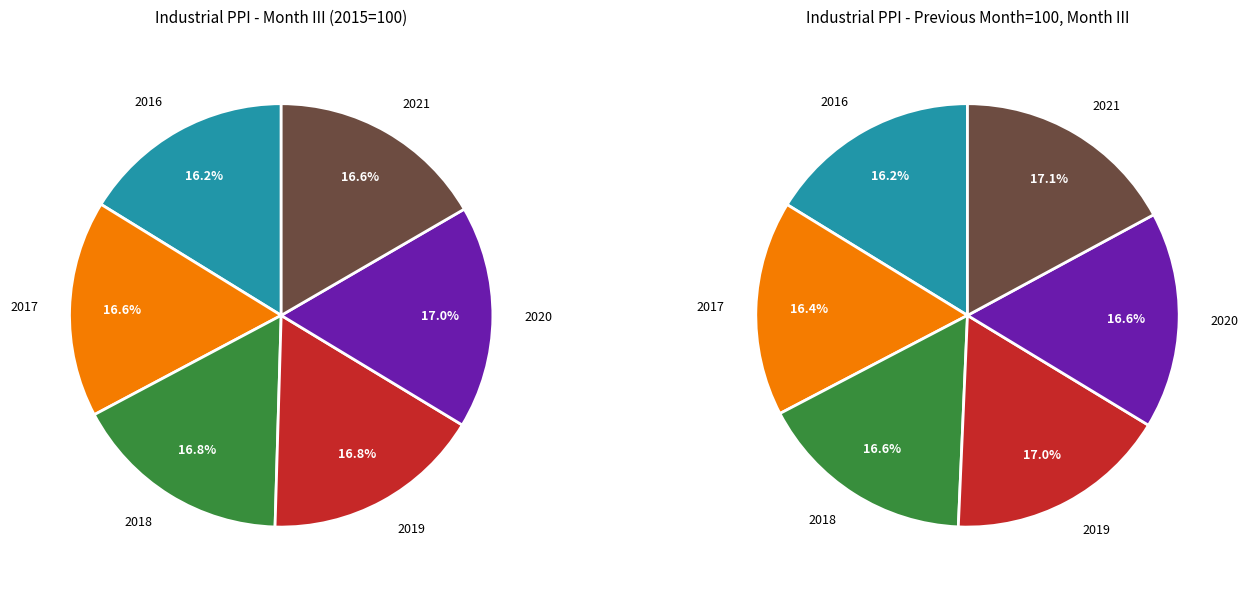

How many slices are in this pie chart?

6